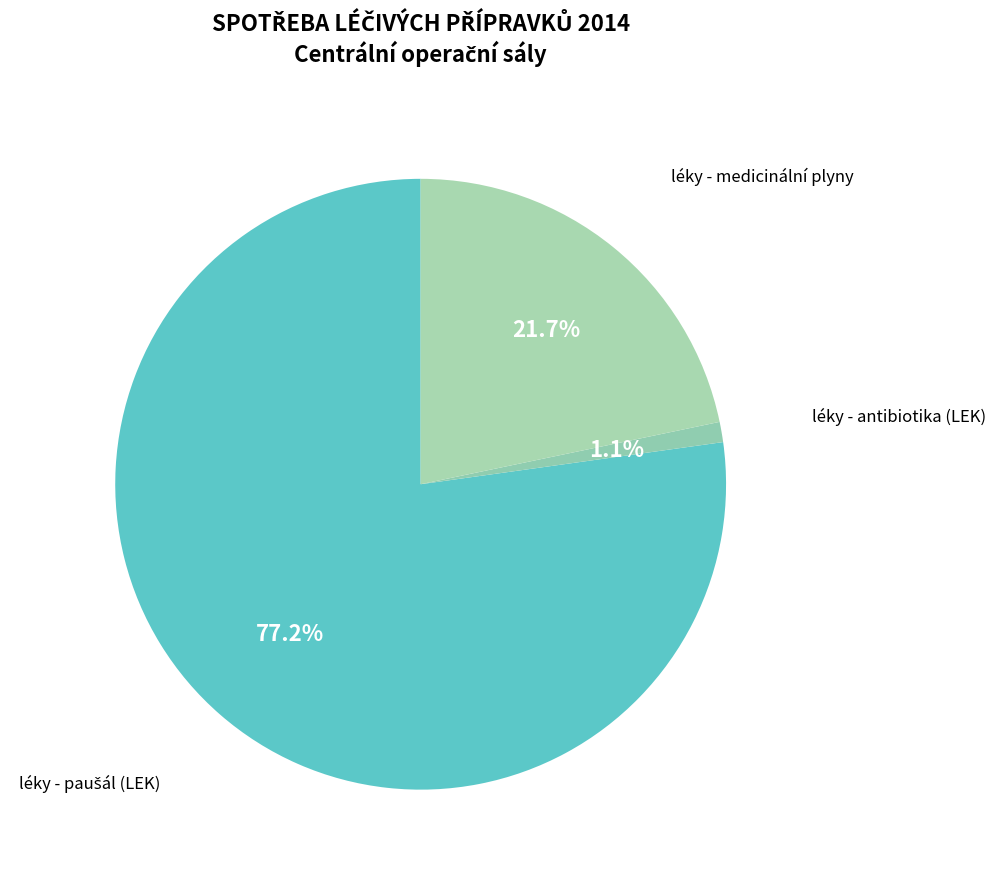

Is there any slice that represents more than half of the pie?

Yes